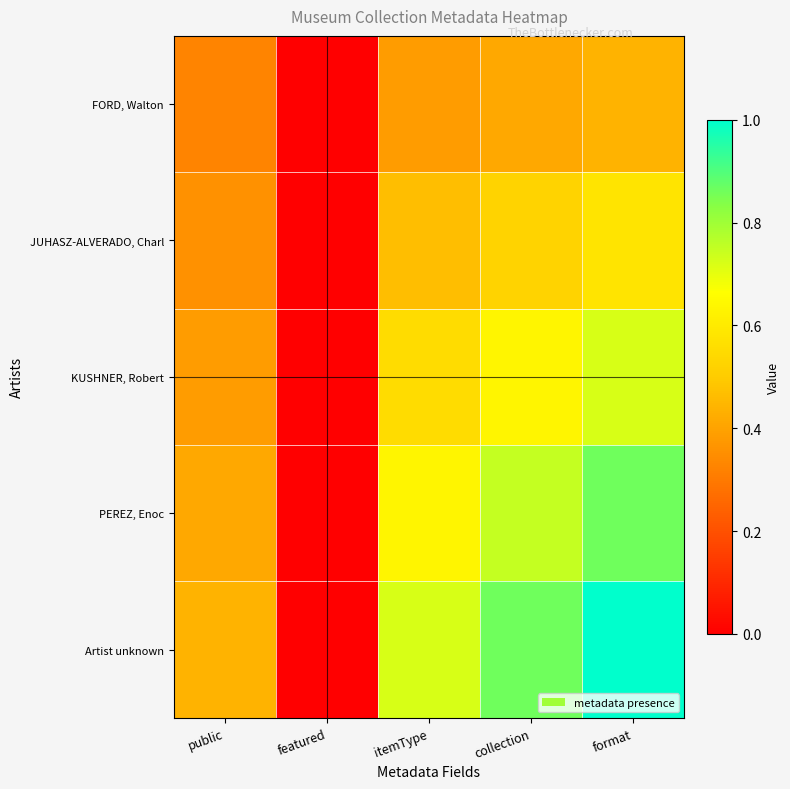

Reading right to left, list all the values displayed in this chart.

FORD, Walton: format=0.4	collection=0.4	itemType=0.4	featured=0.0	public=0.3
JUHASZ-ALVERADO, Charl: format=0.6	collection=0.5	itemType=0.5	featured=0.0	public=0.4
KUSHNER, Robert: format=0.7	collection=0.6	itemType=0.6	featured=0.0	public=0.4
PEREZ, Enoc: format=0.9	collection=0.7	itemType=0.6	featured=0.0	public=0.4
Artist unknown: format=1.0	collection=0.9	itemType=0.7	featured=0.0	public=0.4